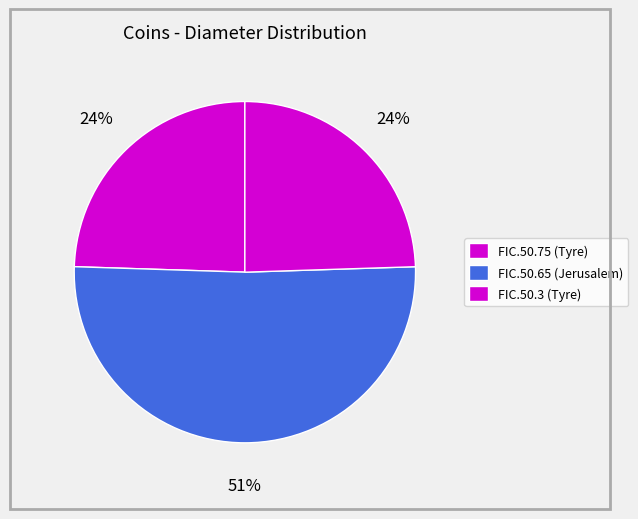

How many segments does this pie chart have?

3